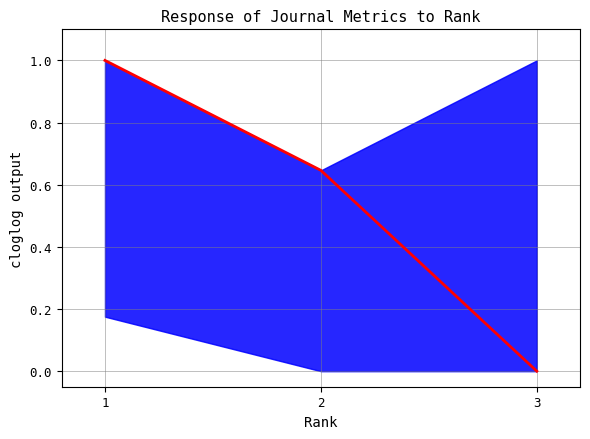

Reading left to right, list all the values displayed in this chart.

1=1.0	2=0.6	3=0.0